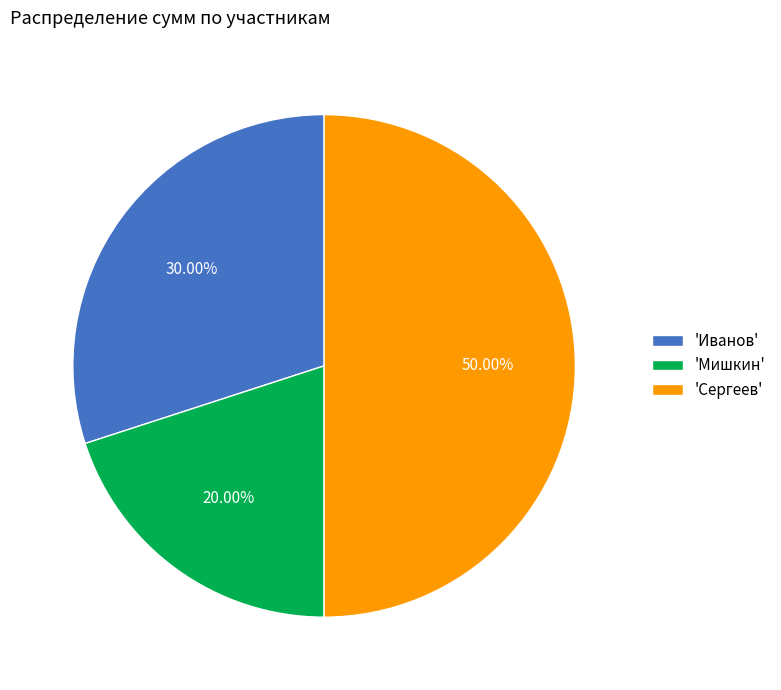

What is the largest slice in the pie chart?

'Сергеев'